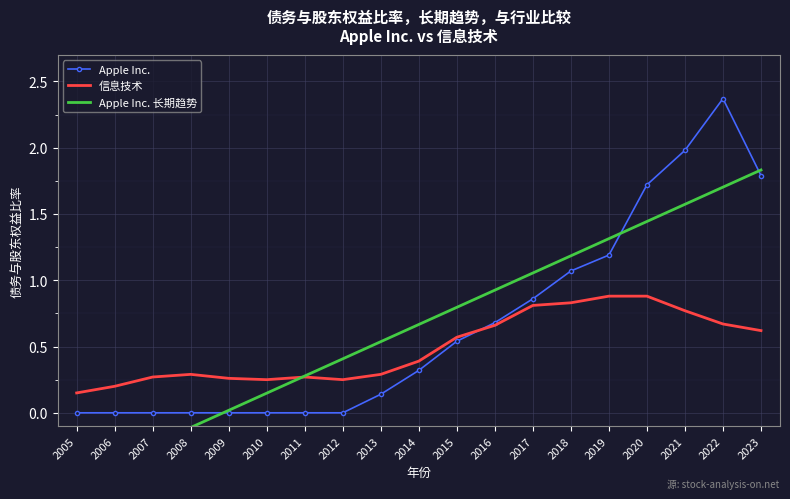

The value of Apple Inc. at 2012 is 0.0. True or false?

True